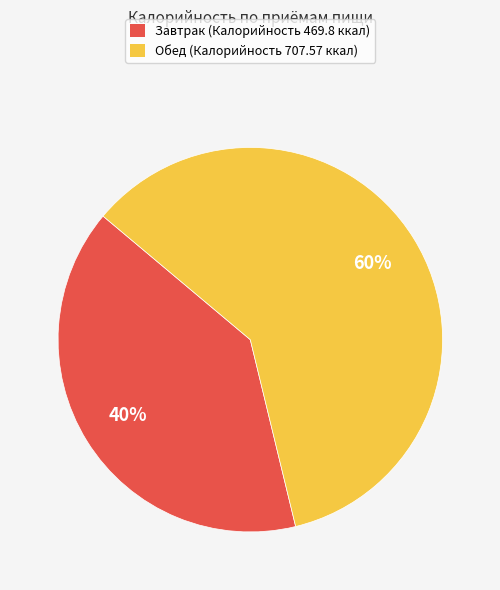

Count the number of slices in the pie.

2